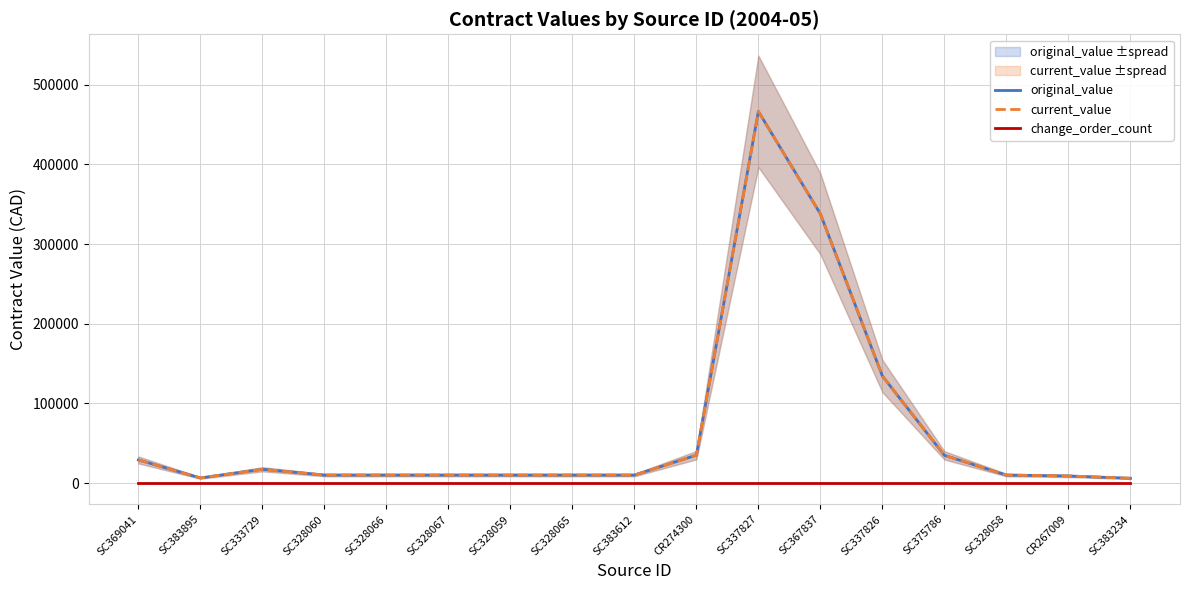

True or false: change_order_count and original_value cross at least once.

False